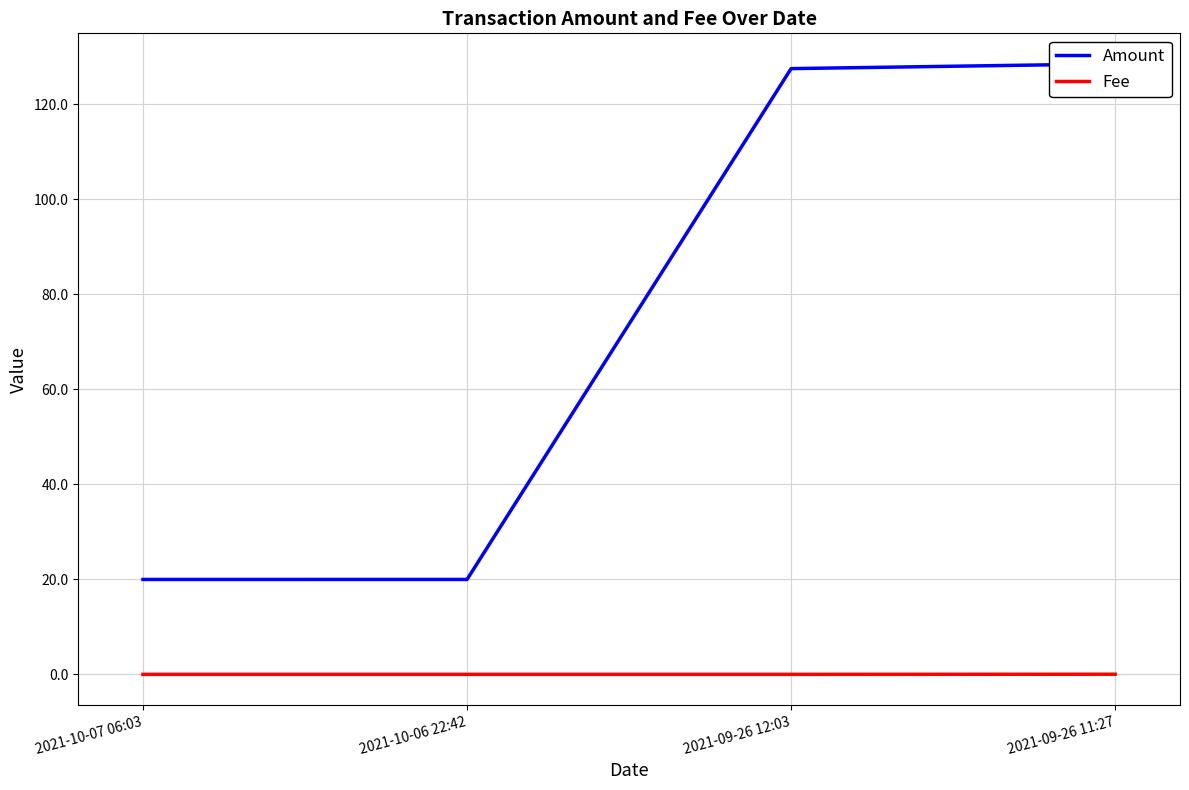

True or false: Fee and Amount intersect in this chart.

False